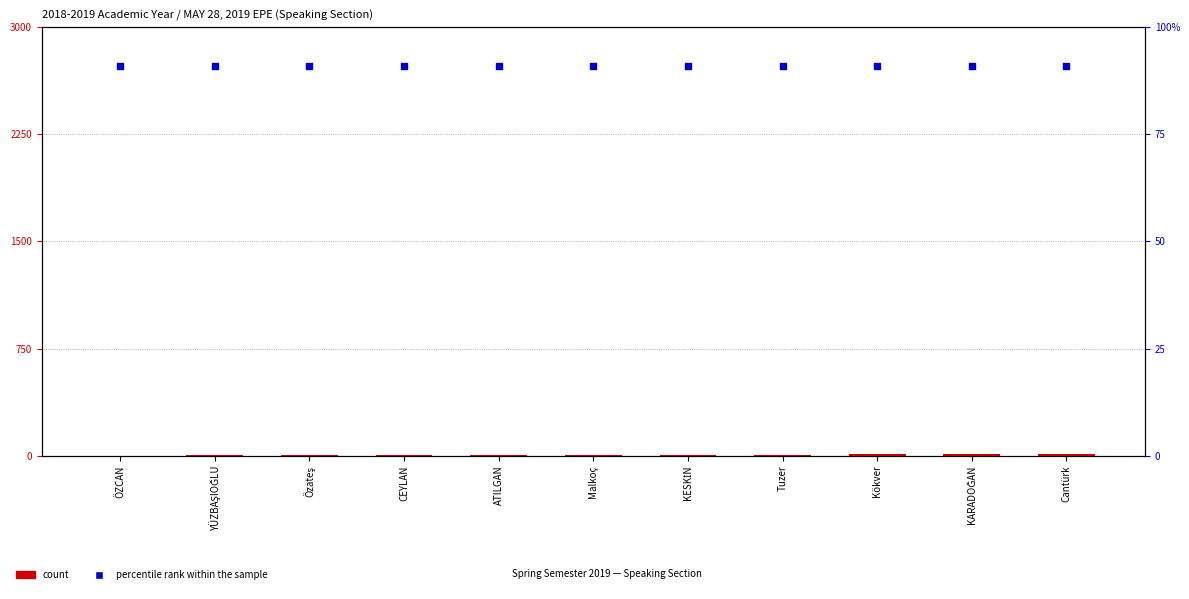

Which series contains the highest Y value?

percentile rank within the sample